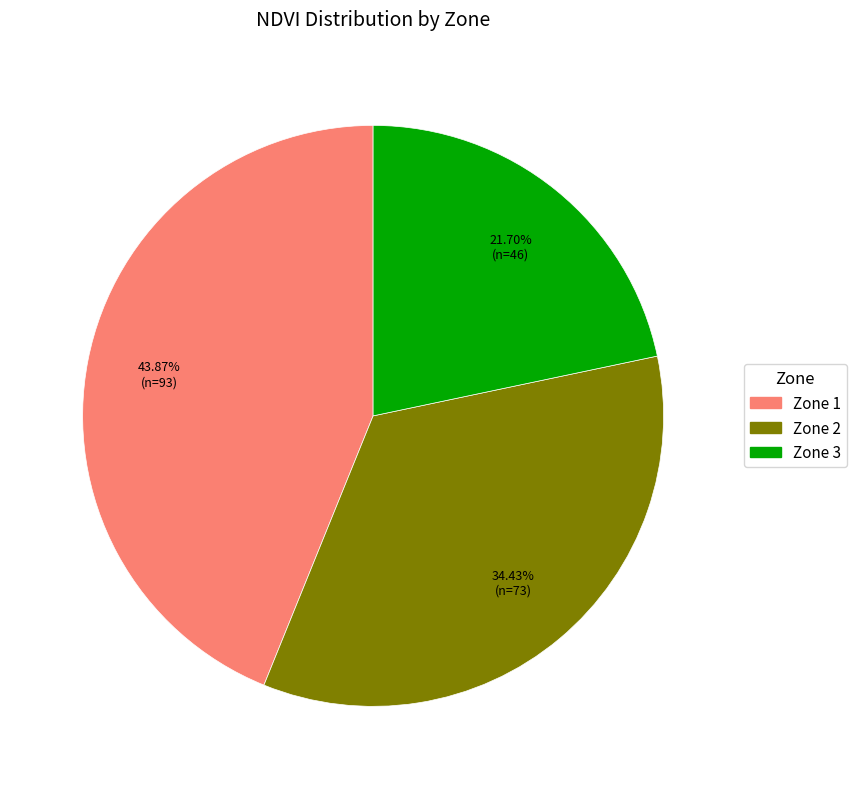

Does any single category account for the majority?

No